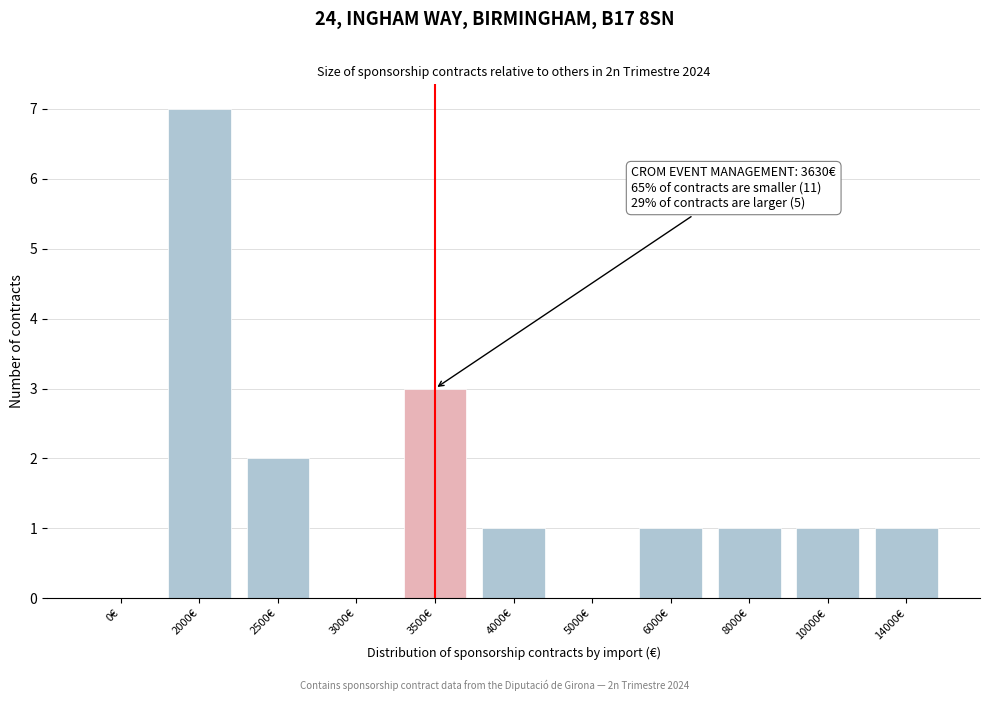

Reading left to right, extract all data points from this chart.

0€=0	2000€=7	2500€=2	3000€=0	3500€=3	4000€=1	5000€=0	6000€=1	8000€=1	10000€=1	14000€=1